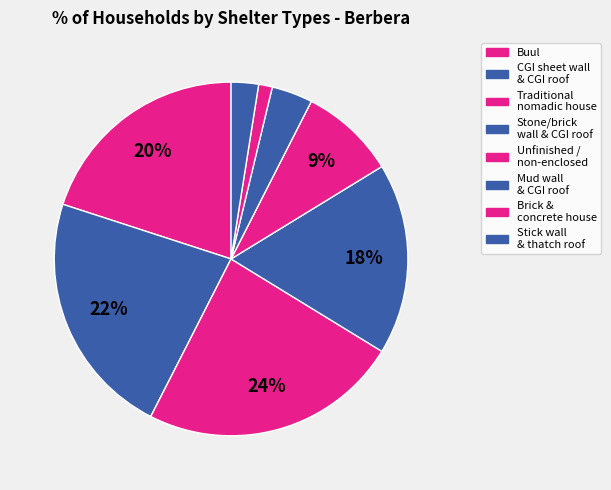

Does any single category account for the majority?

No